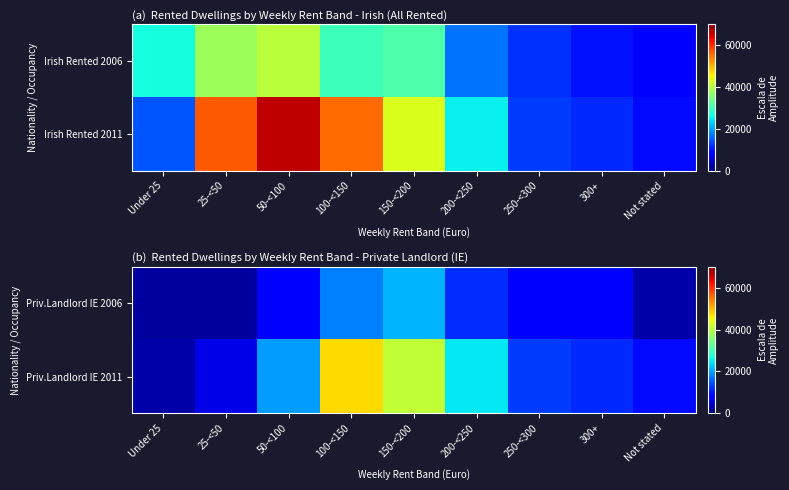

What is the difference between the Priv.Landlord IE 2006 values at 150-<200 and 250-<300?

12181